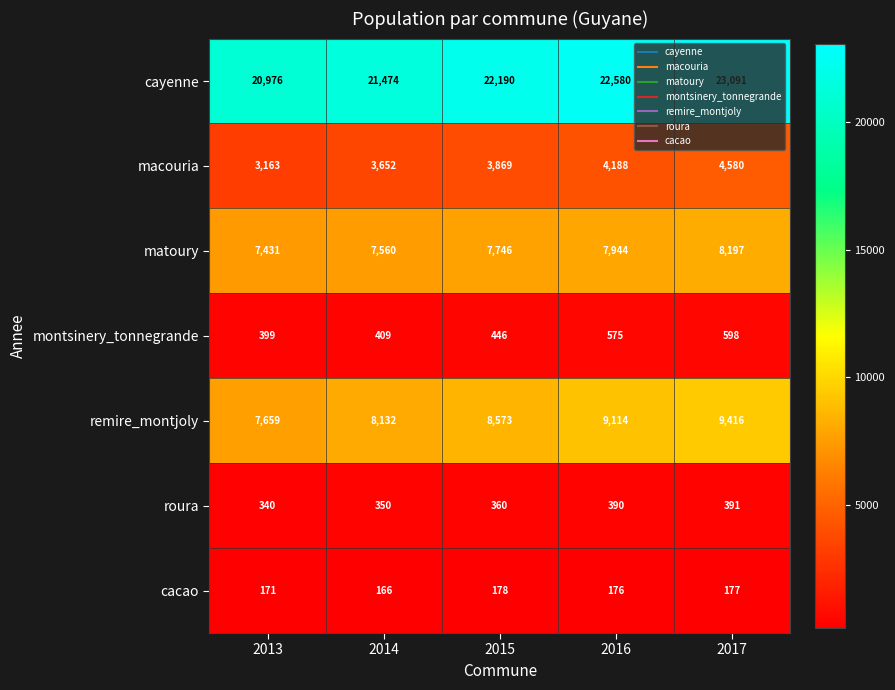

Which category has the highest value across all series?

2017